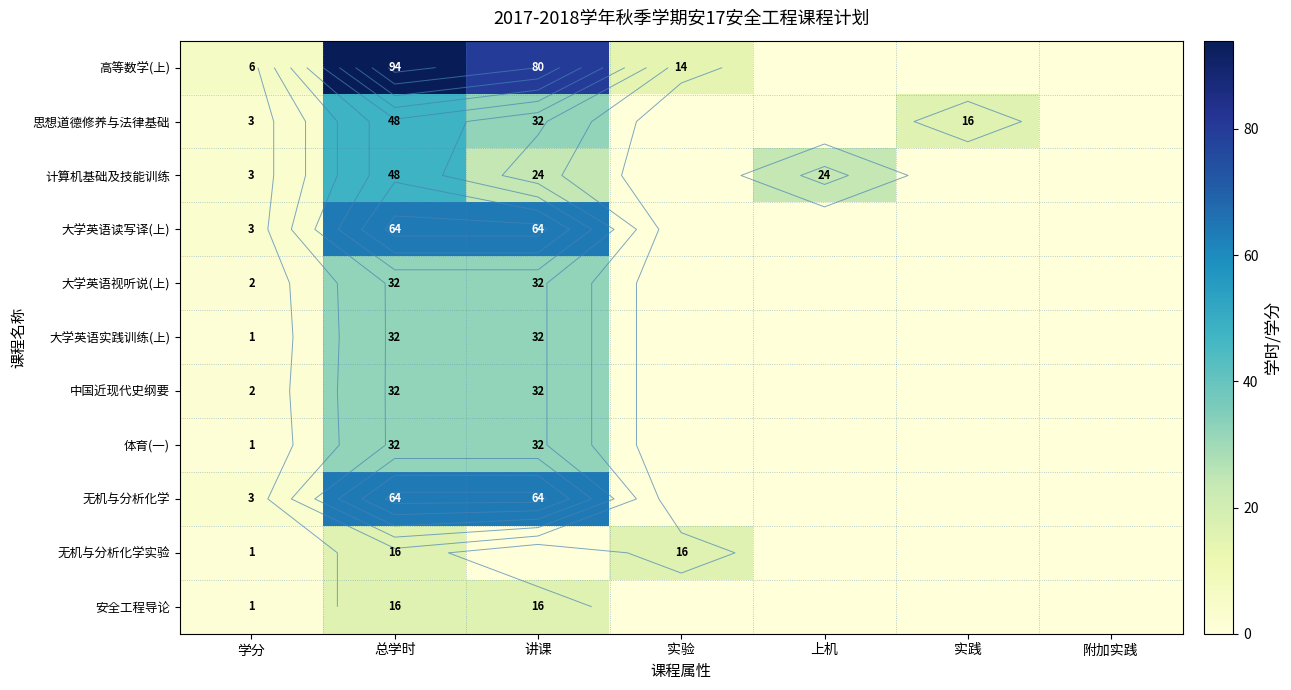

What is the difference between the highest and lowest values at 实验?

16